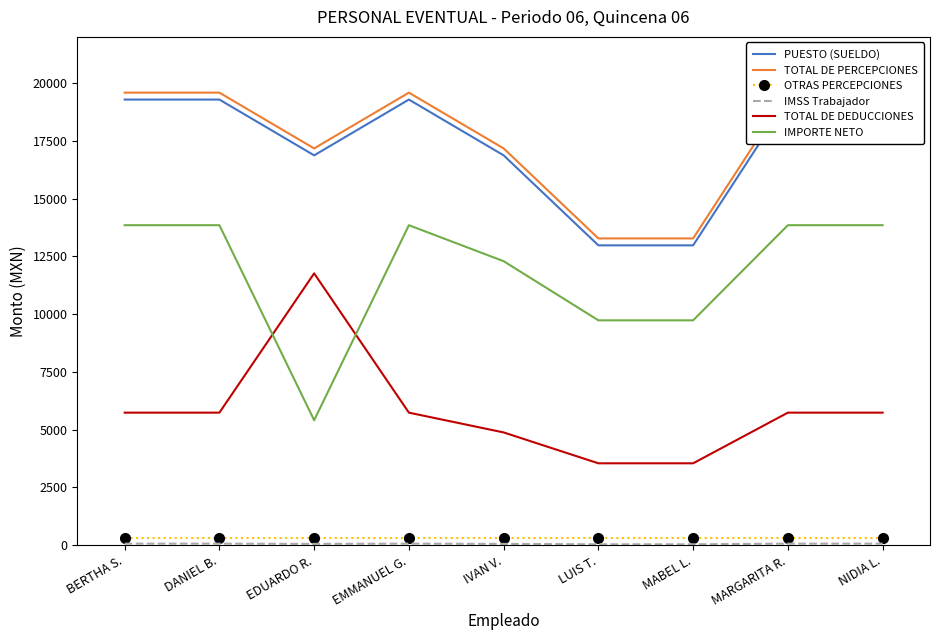

What is the sum of the OTRAS PERCEPCIONES values at EMMANUEL G. and BERTHA S.?

600.0